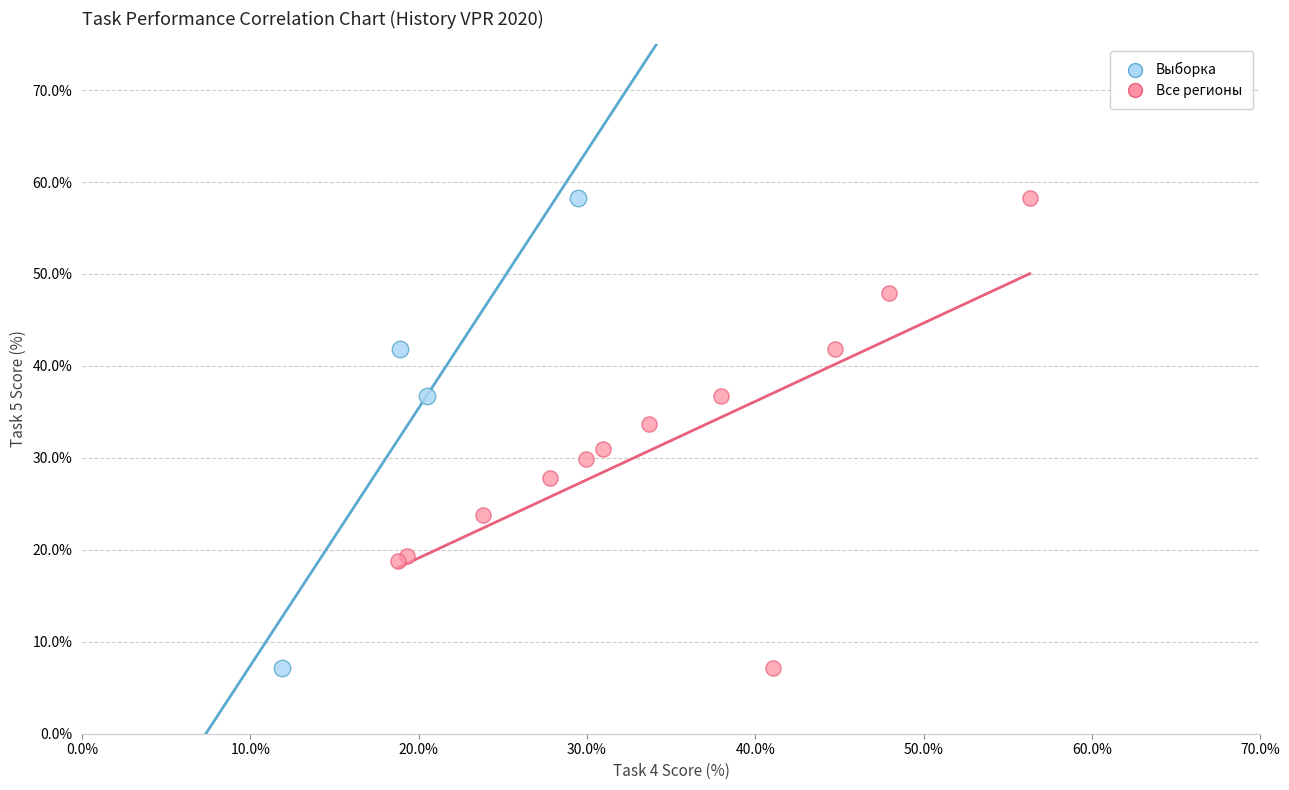

What are all the series names shown in the legend?

Выборка, Все регионы